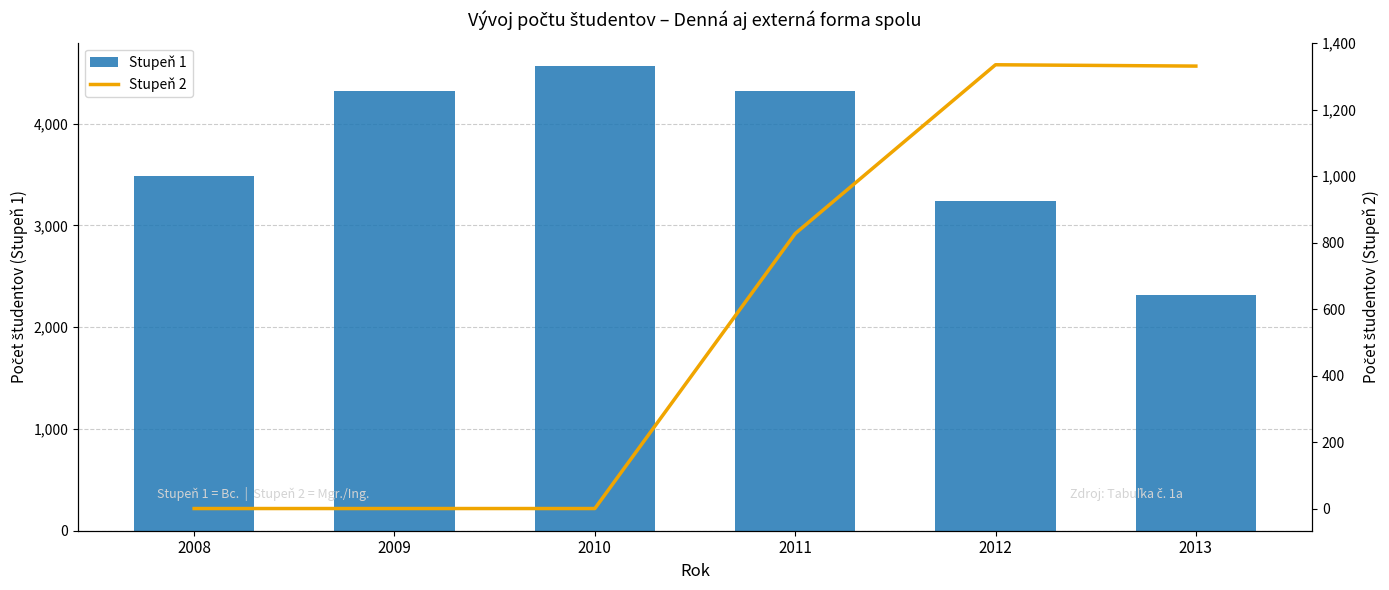

List the series in order of their peak value, highest first.

Stupeň 1, Stupeň 2